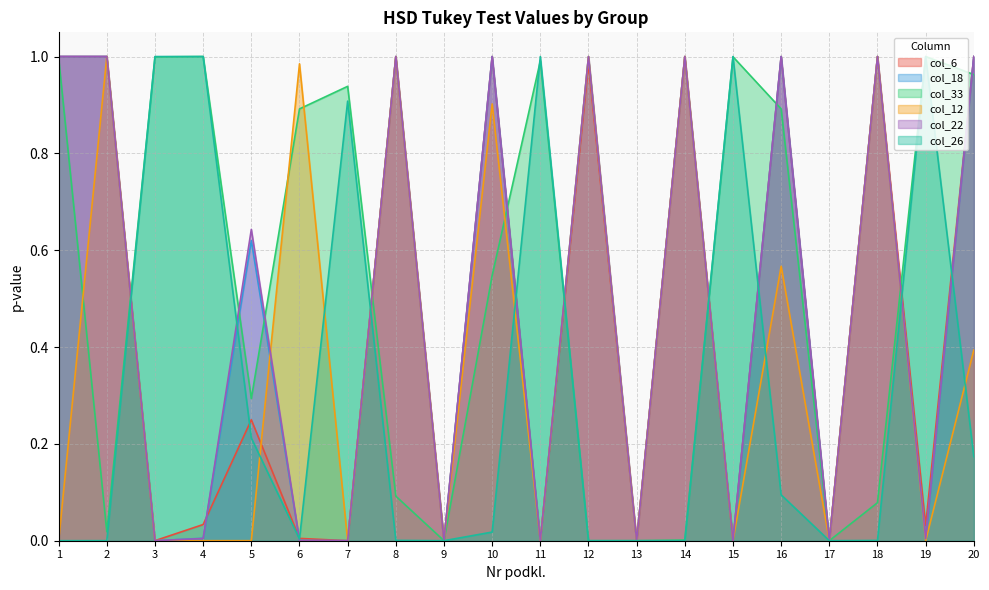

What is the difference between the maximum and minimum values in the col_18 series?

1.0